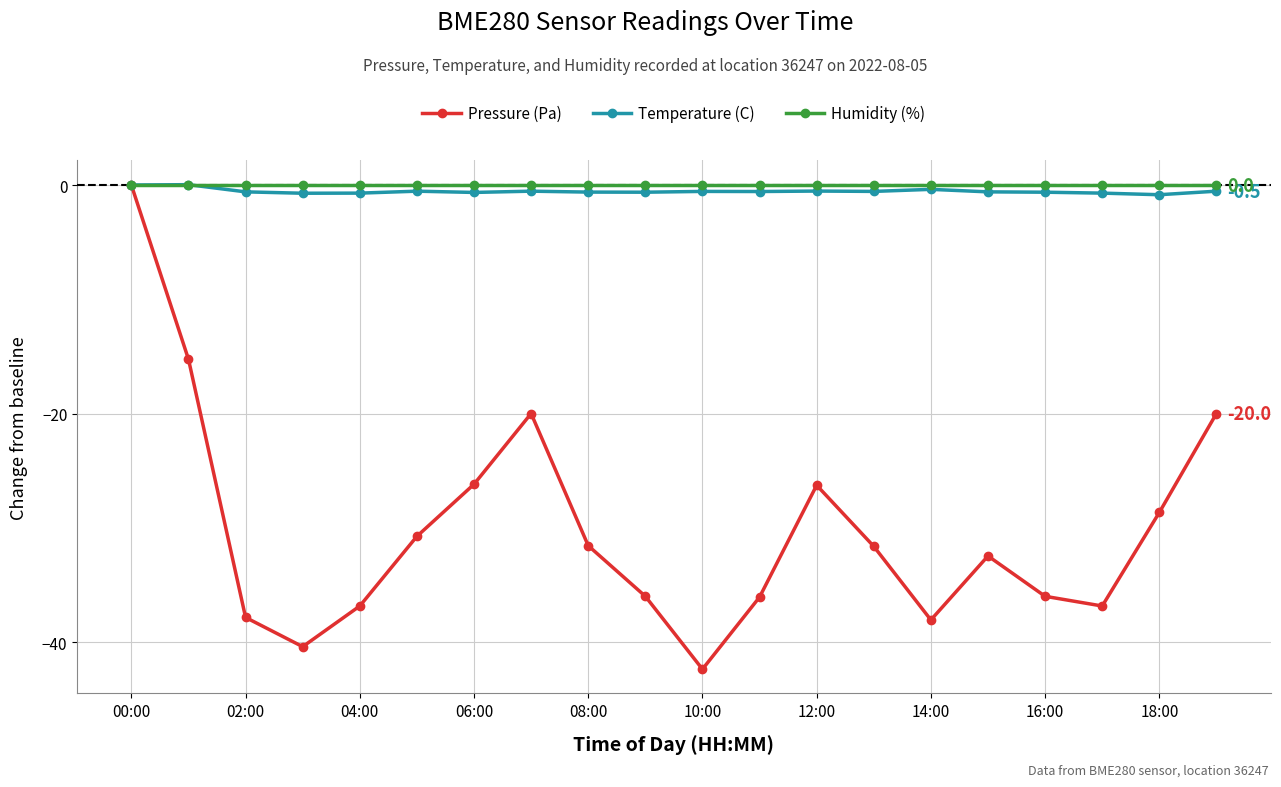

How many interior local valleys does the Pressure (Pa) series have?

4